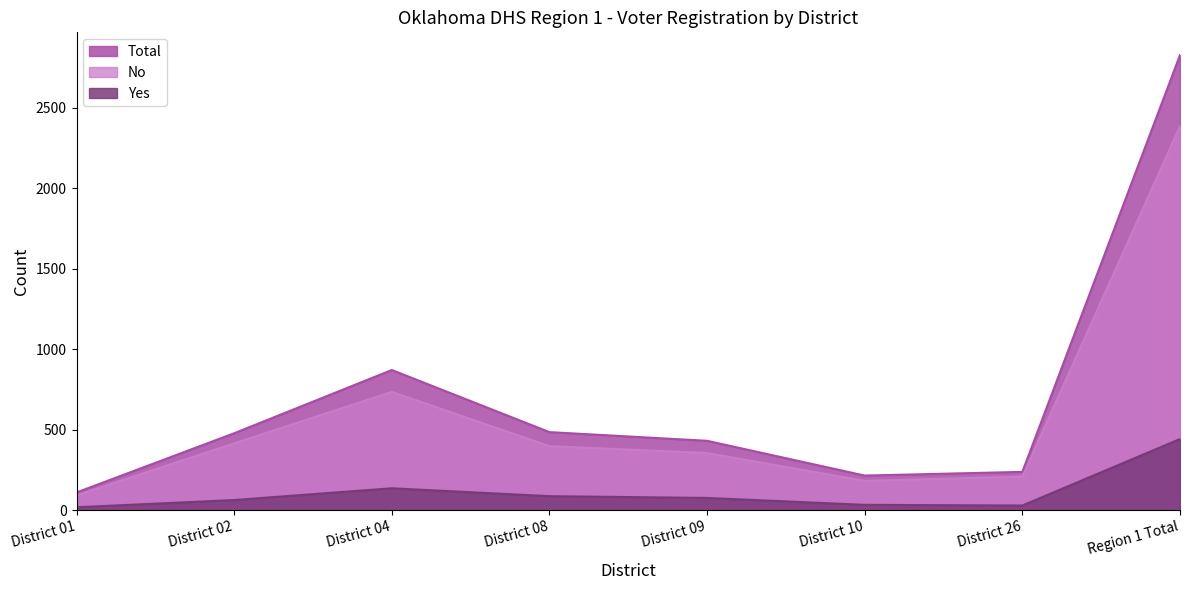

What is the label of the 3rd point from the left?

District 04